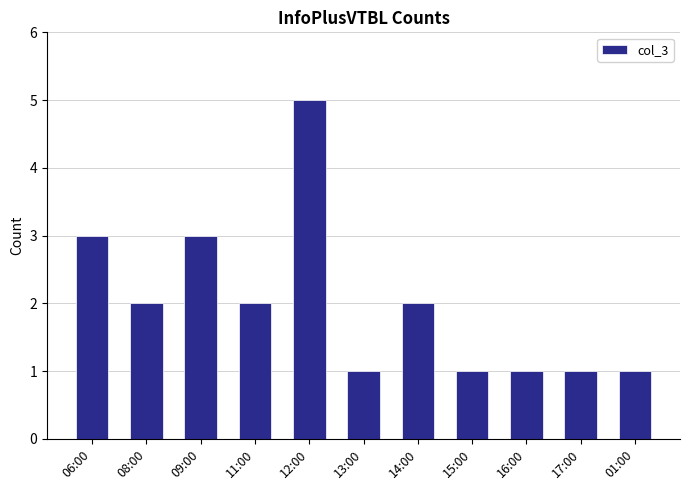

What is the sum of all values?

22